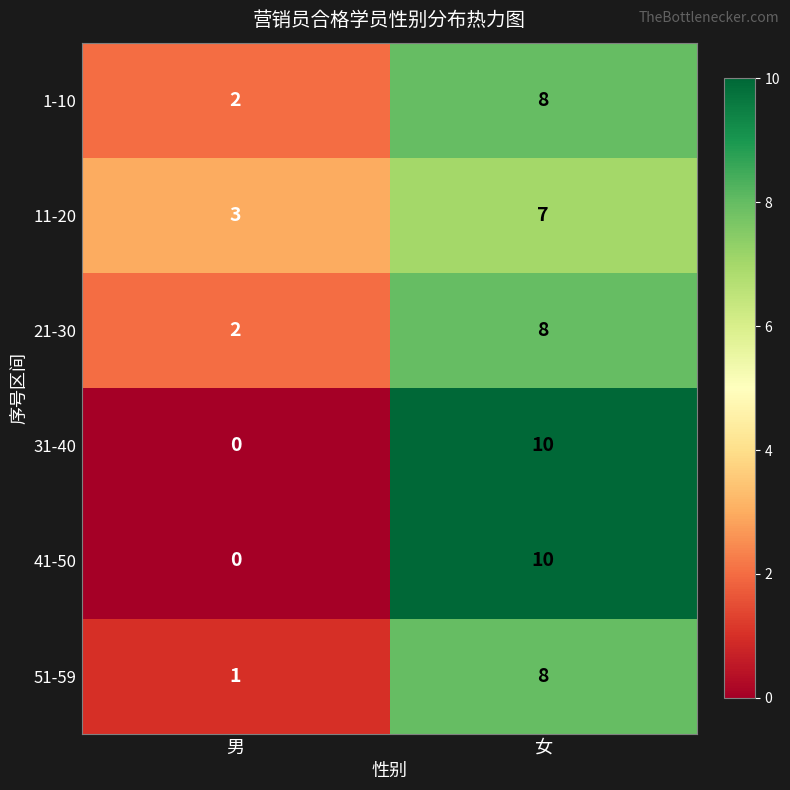

Rank the categories by 31-40 value from highest to lowest.

女, 男